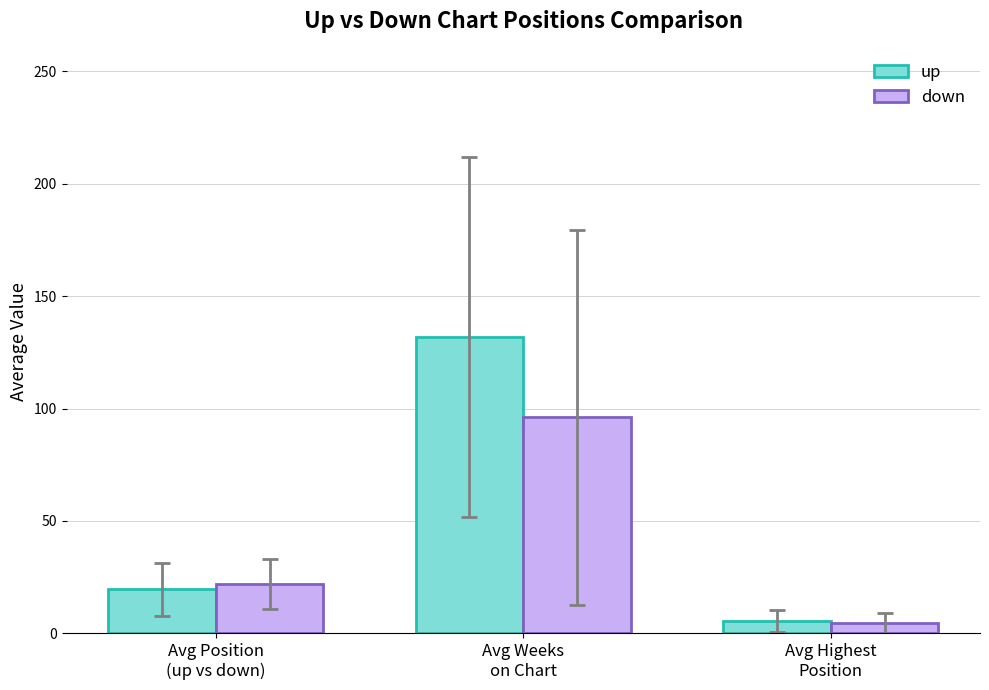

Reading left to right, what are all the values shown in this chart?

up: 19.5	131.9	5.5
down: 21.9	96.1	4.4